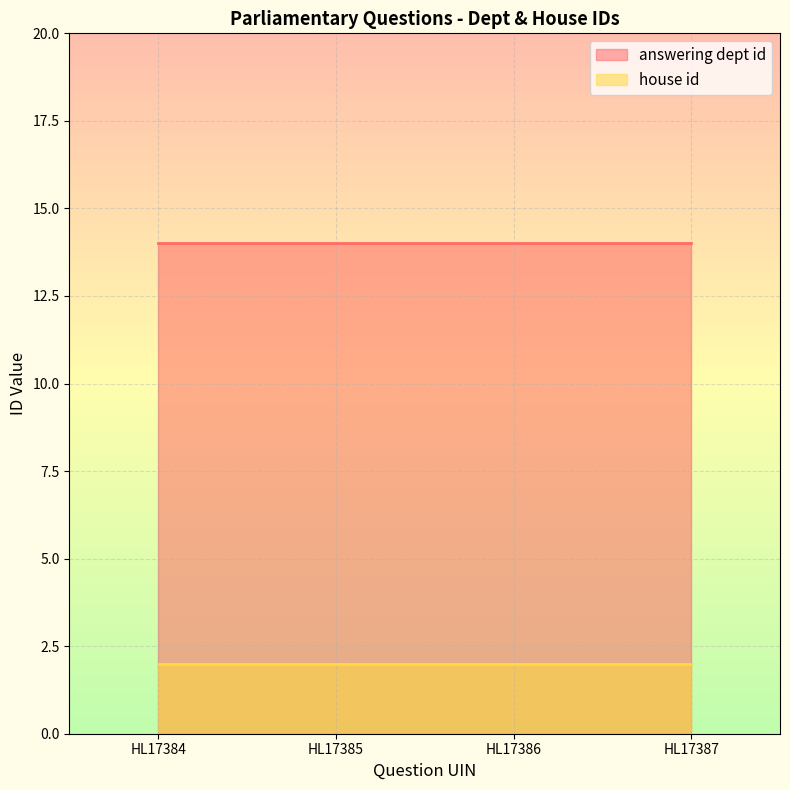

At how many categories does at least one series exceed 4?

4